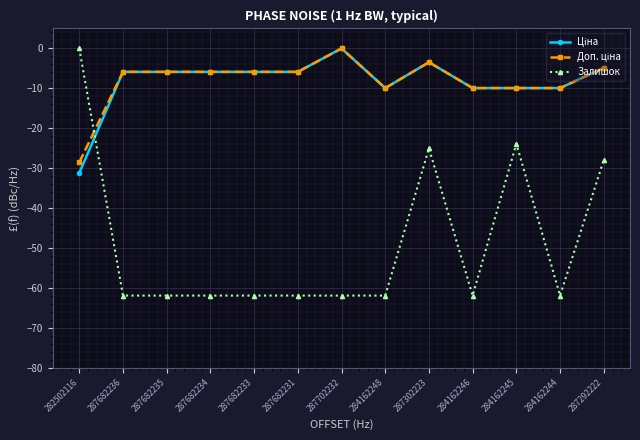

What is the label of the 12th point from the left?

284162244